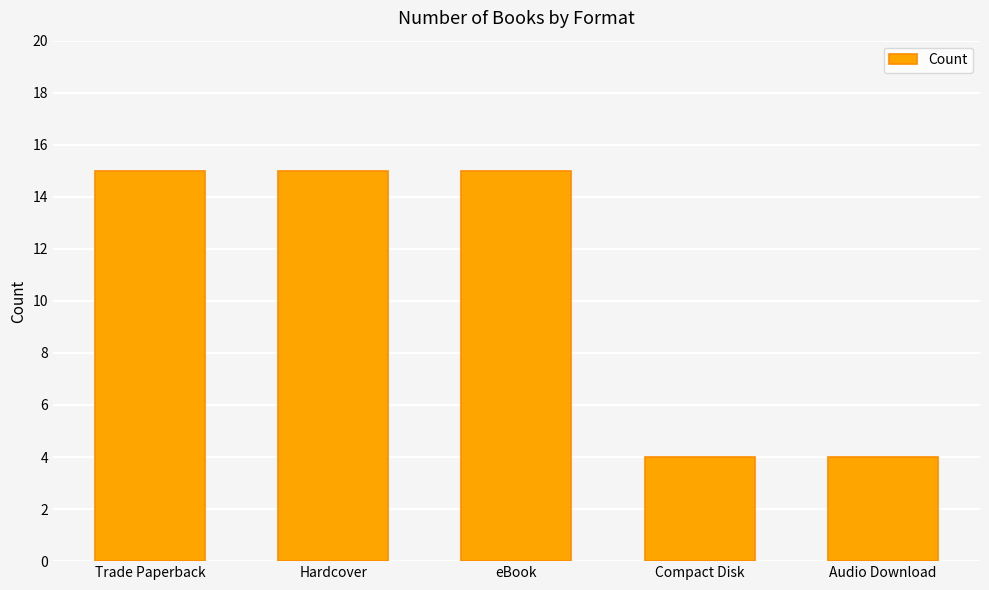

What is the change in value from Trade Paperback to Compact Disk?

-11